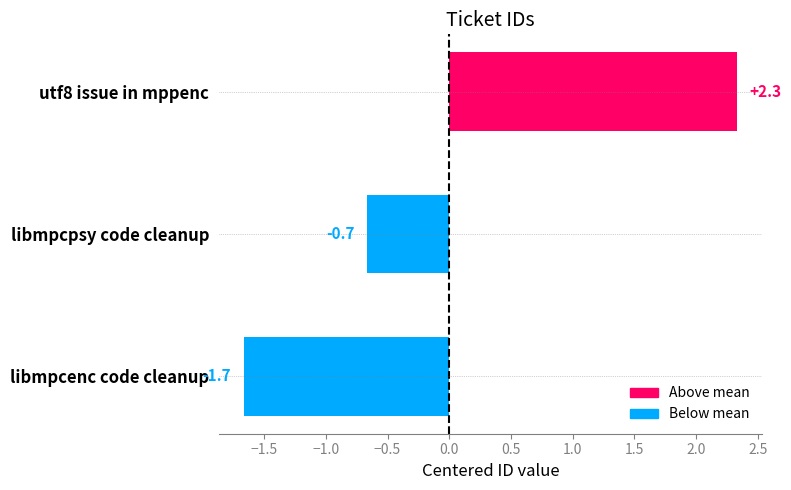

Reading top to bottom, transcribe all the data shown in this chart.

utf8 issue in mppenc=2.3	libmpcpsy code cleanup=-0.7	libmpcenc code cleanup=-1.7